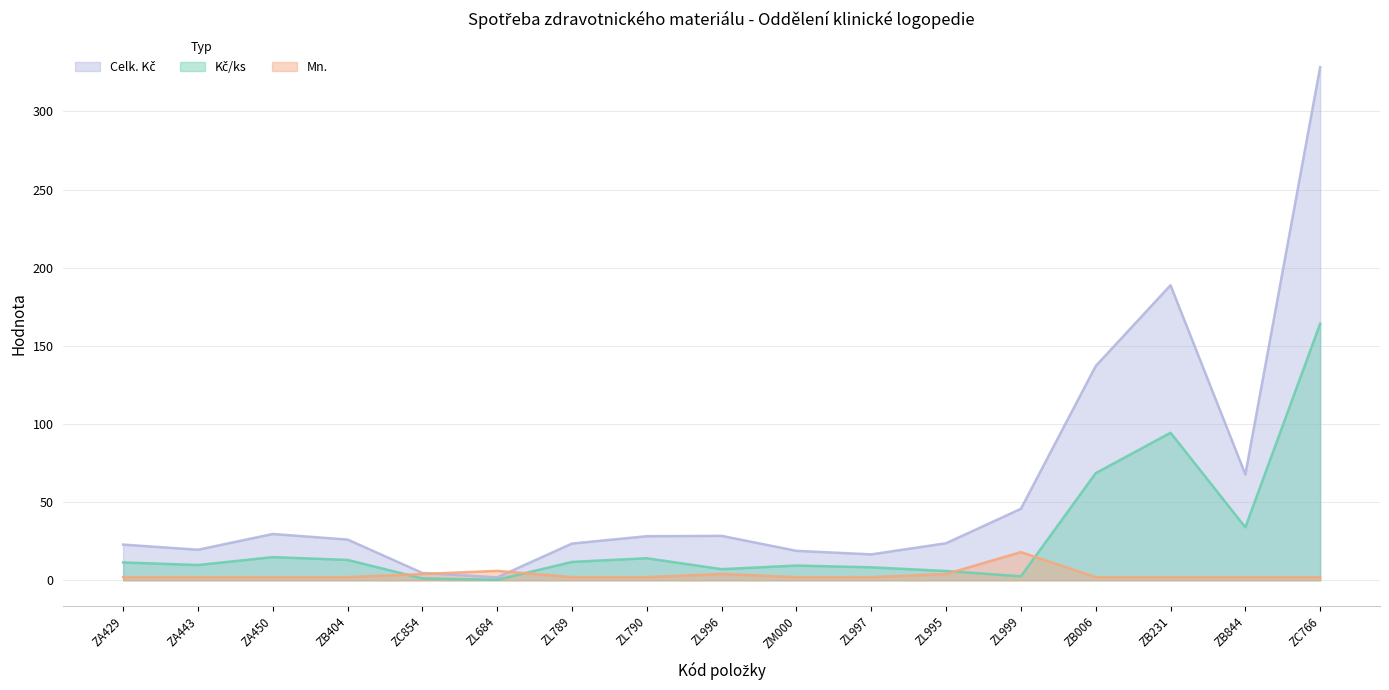

The value of Mn. at ZA443 is 2.0. True or false?

True